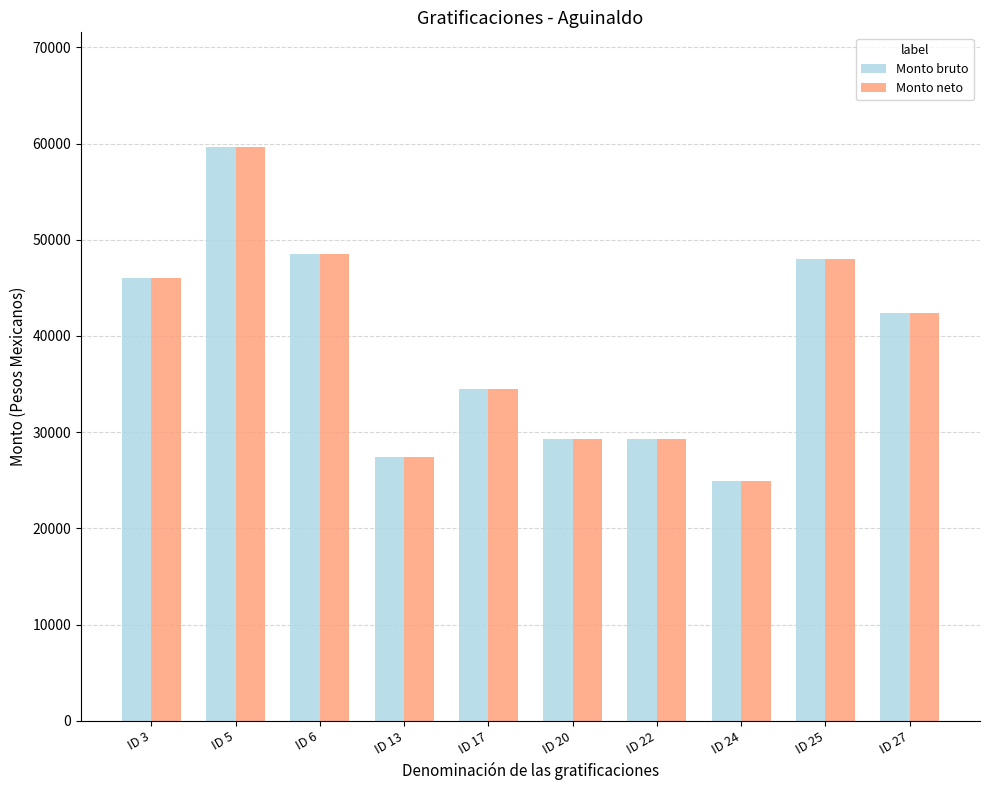

Is it true that Monto neto equals 59631.6 at ID 5?

True